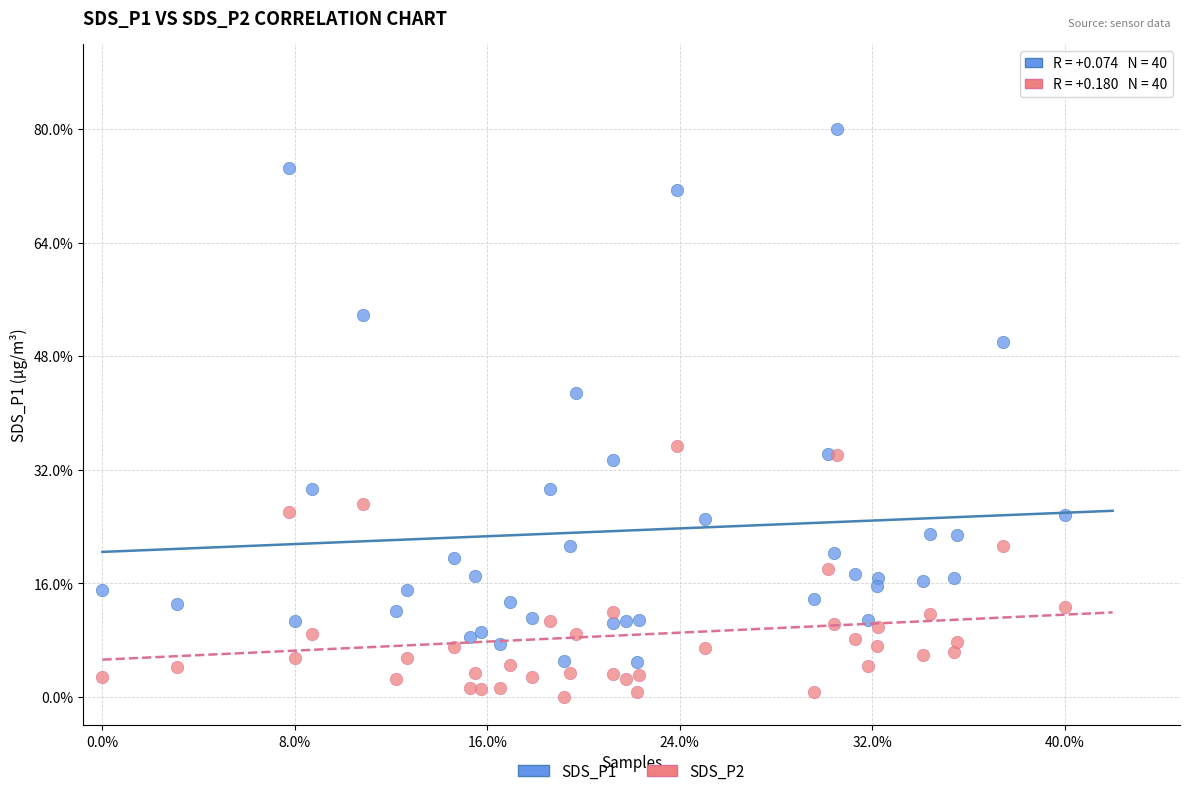

What are all the series names shown in the legend?

SDS_P1, SDS_P2